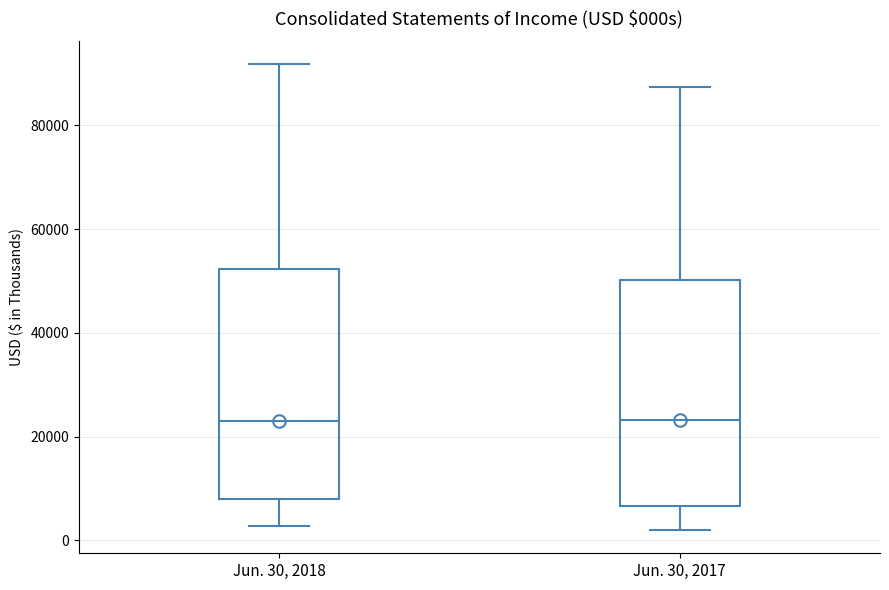

Where is the lower edge of the box for Jun. 30, 2018 on the y-axis? The values are not printed on the chart, so give them approximately, as read against the axis.

8000